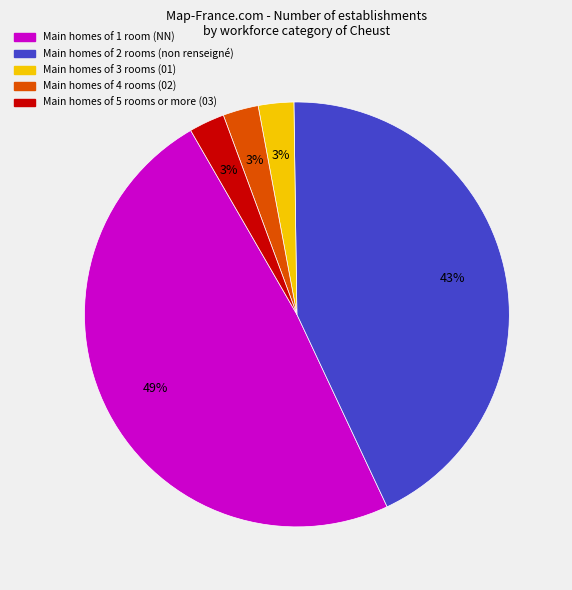

To the nearest percent, what is the difference between the largest and smallest slice percentages?

46%